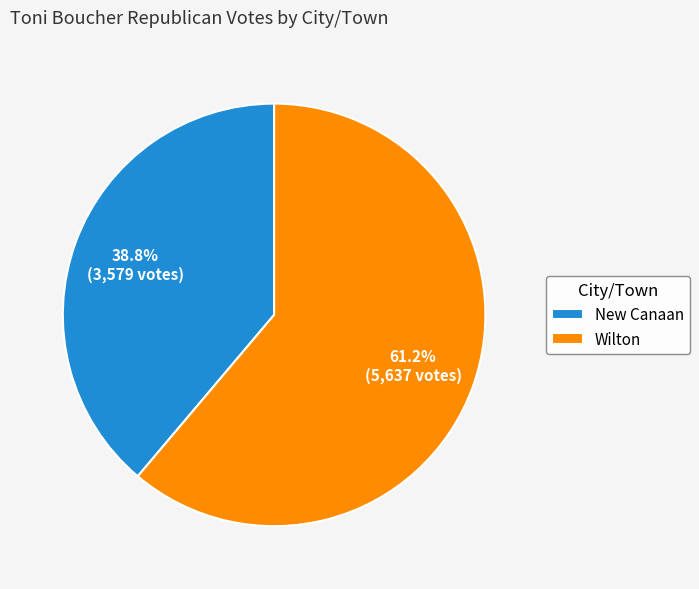

To the nearest percent, what percentage of the pie is Wilton?

61%